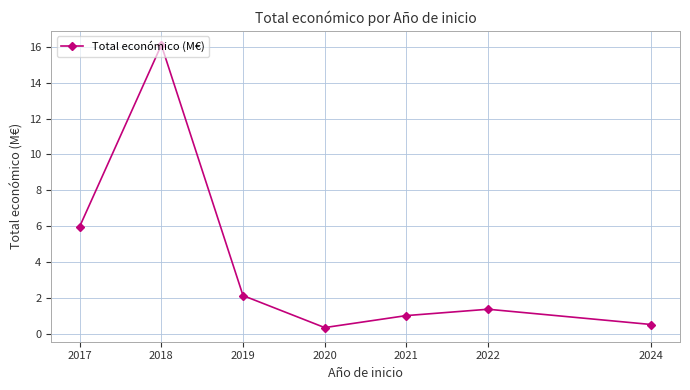

Count the number of data series in this chart.

1